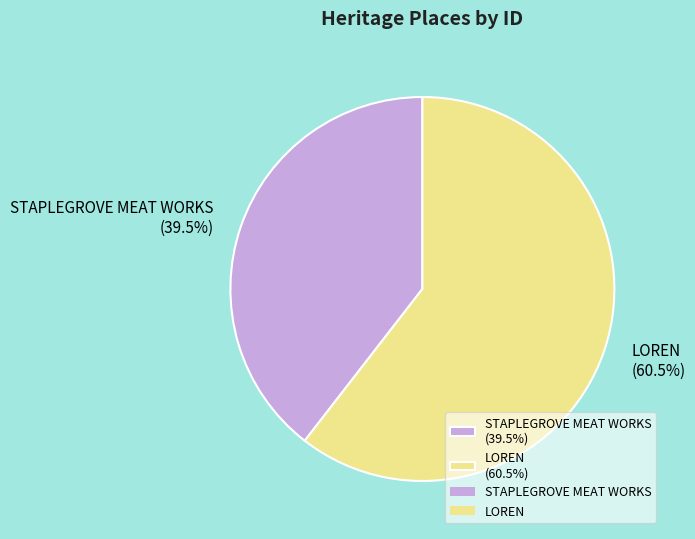

Rank the categories by value from lowest to highest.

STAPLEGROVE MEAT WORKS, LOREN